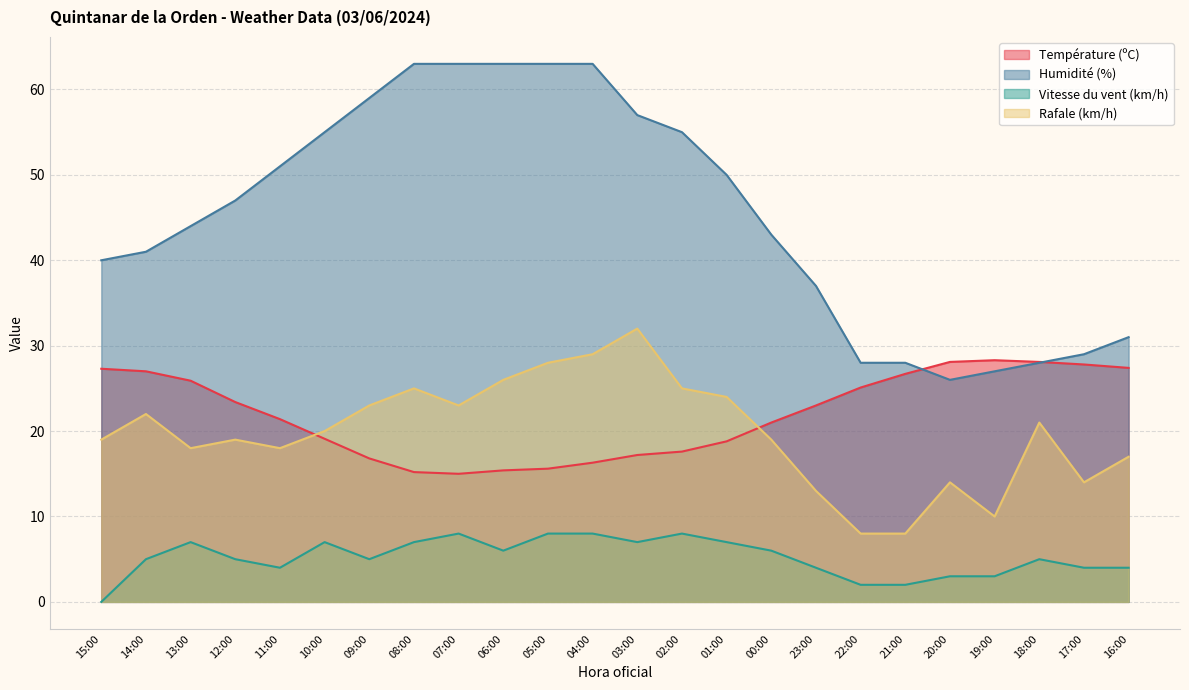

True or false: Rafale (km/h) has a value of 20.0 at 10:00.

True